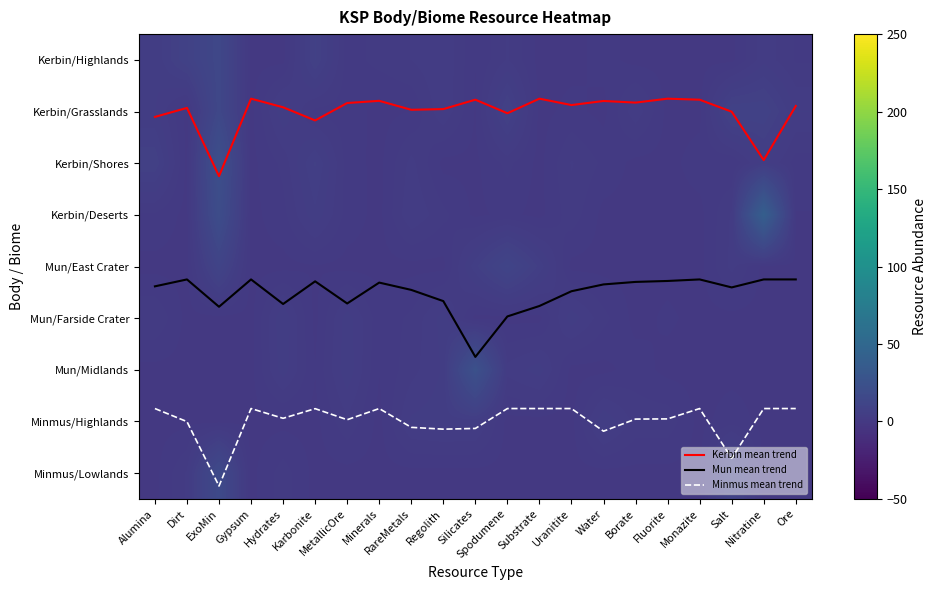

How many values in Mun/Midlands are above zero?

10